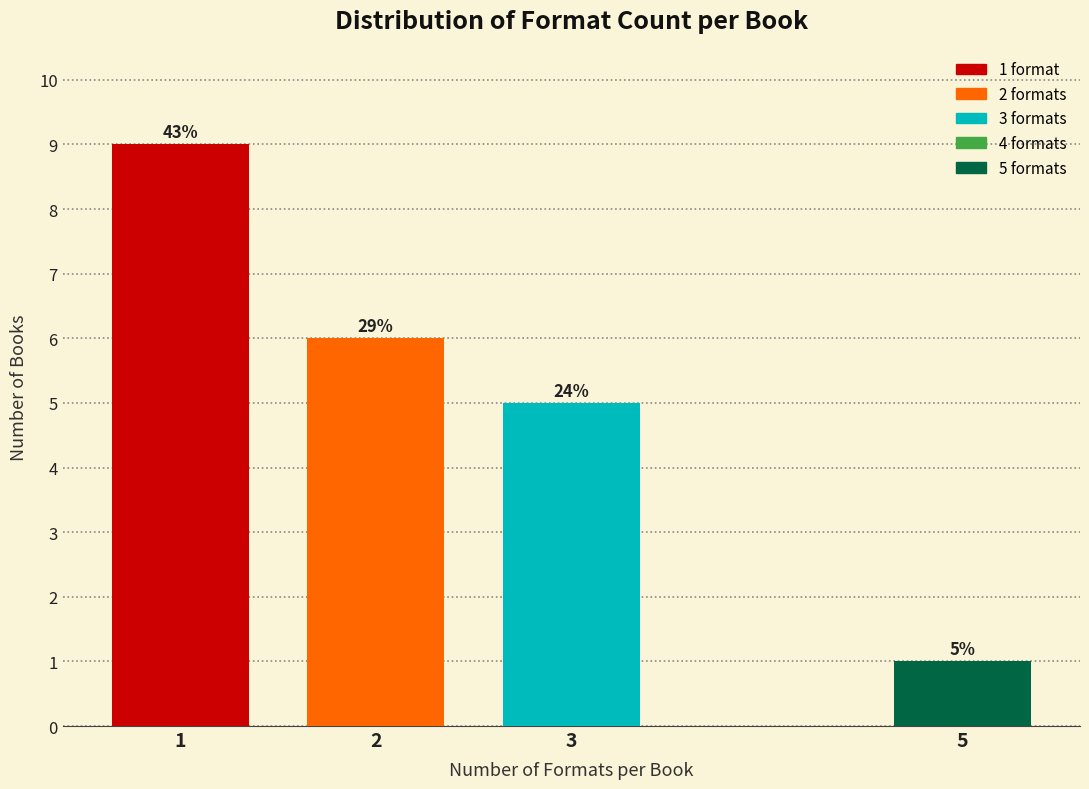

Are the bars horizontal?

No